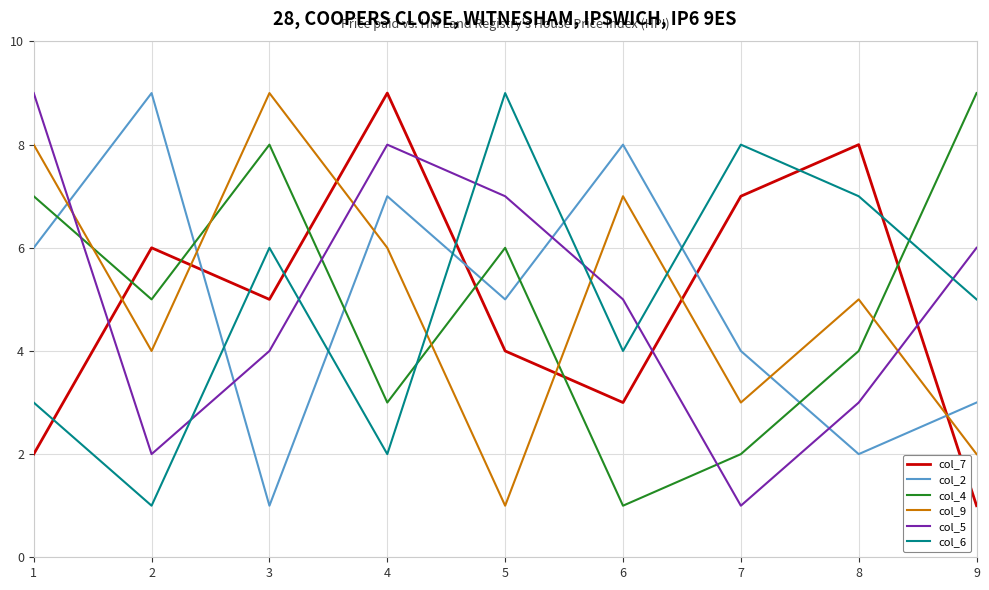

What is the difference between the col_9 values at 2 and 3?

5